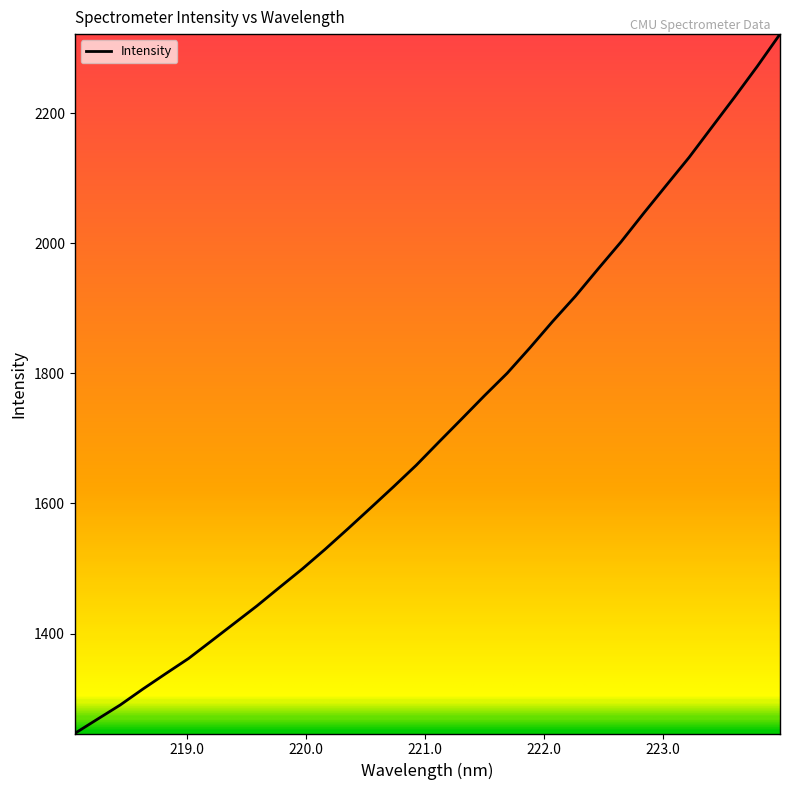

Reading left to right, list all the values displayed in this chart.

1246.3	1268.3	1290.1	1314.7	1338.4	1361.6	1388.4	1415.4	1442.4	1471.0	1499.4	1529.6	1561.1	1593.2	1625.6	1658.7	1694.5	1730.0	1765.7	1800.3	1839.4	1879.9	1918.7	1960.7	2002.0	2046.1	2089.3	2132.1	2178.5	2224.7	2272.1	2321.7